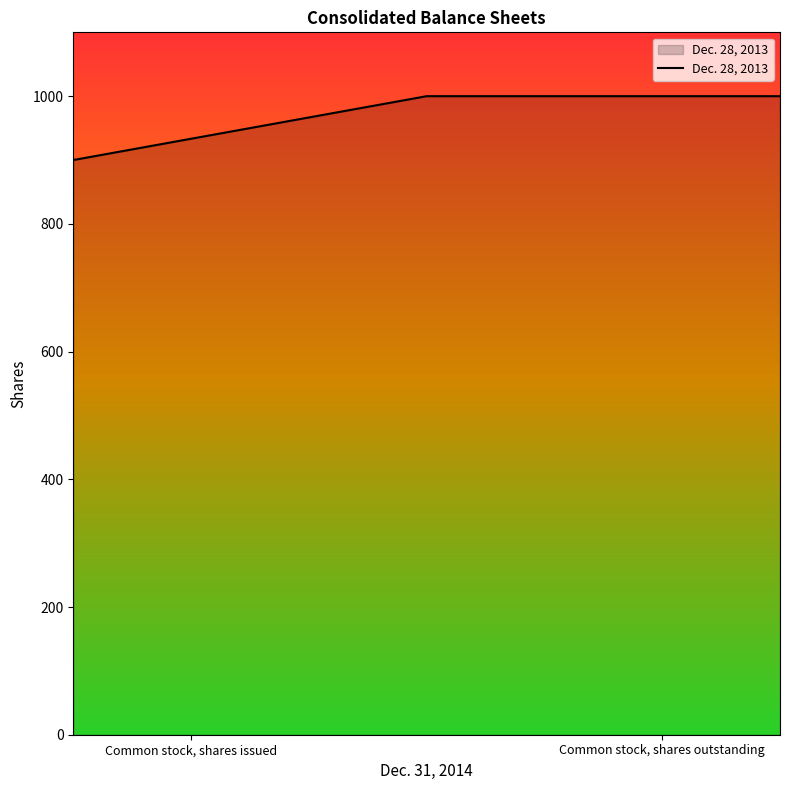

What is the sum of all values?

6800.0